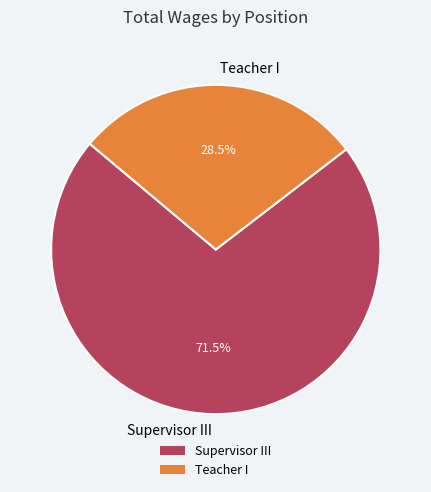

Combined, what portion of the pie is Supervisor III and Teacher I?

100.0%